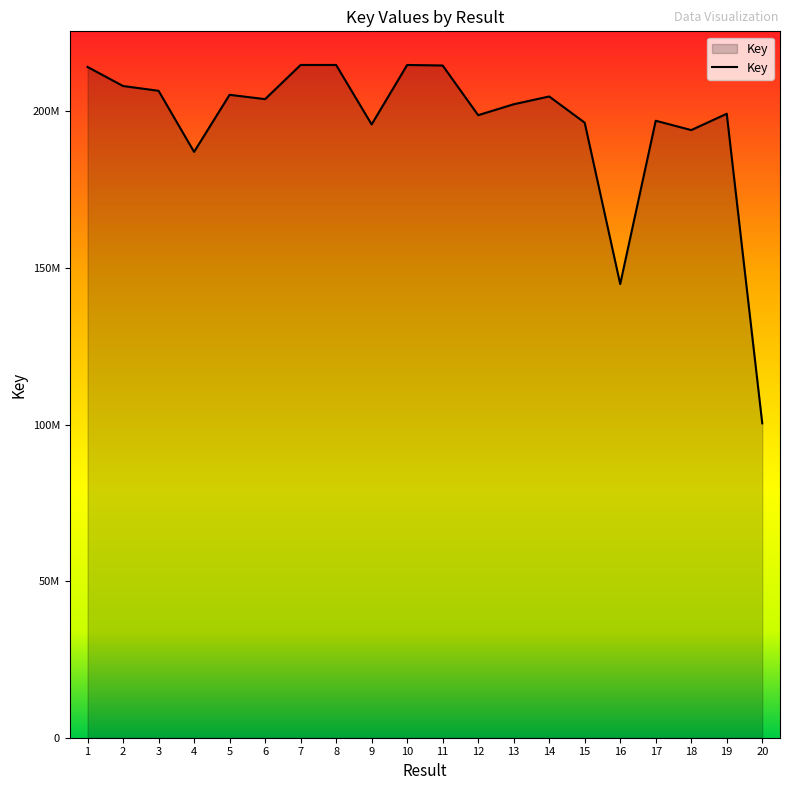

Does the chart display data point markers on the line(s)?

No